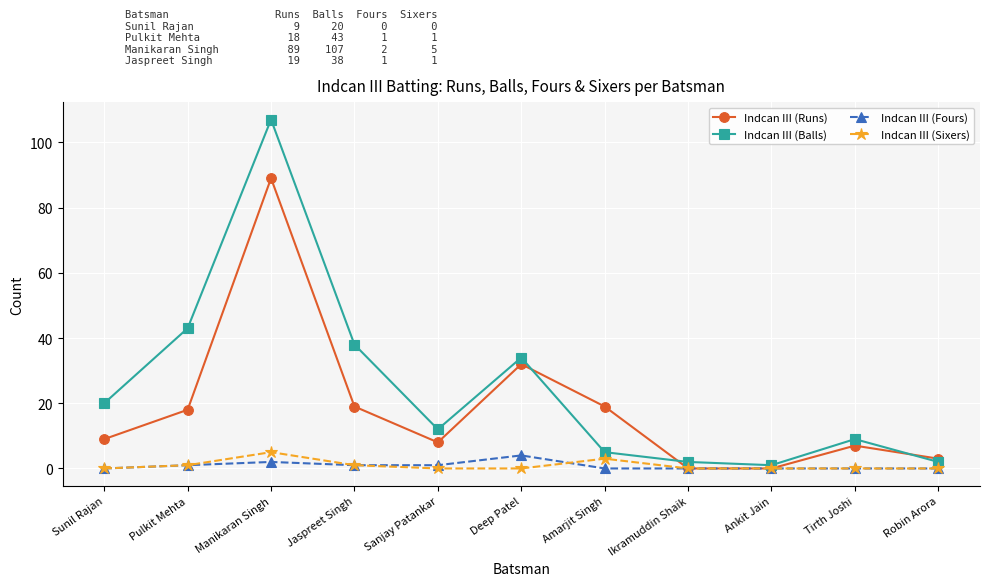

True or false: Indcan III (Runs) has a value of 32 at Deep Patel.

True